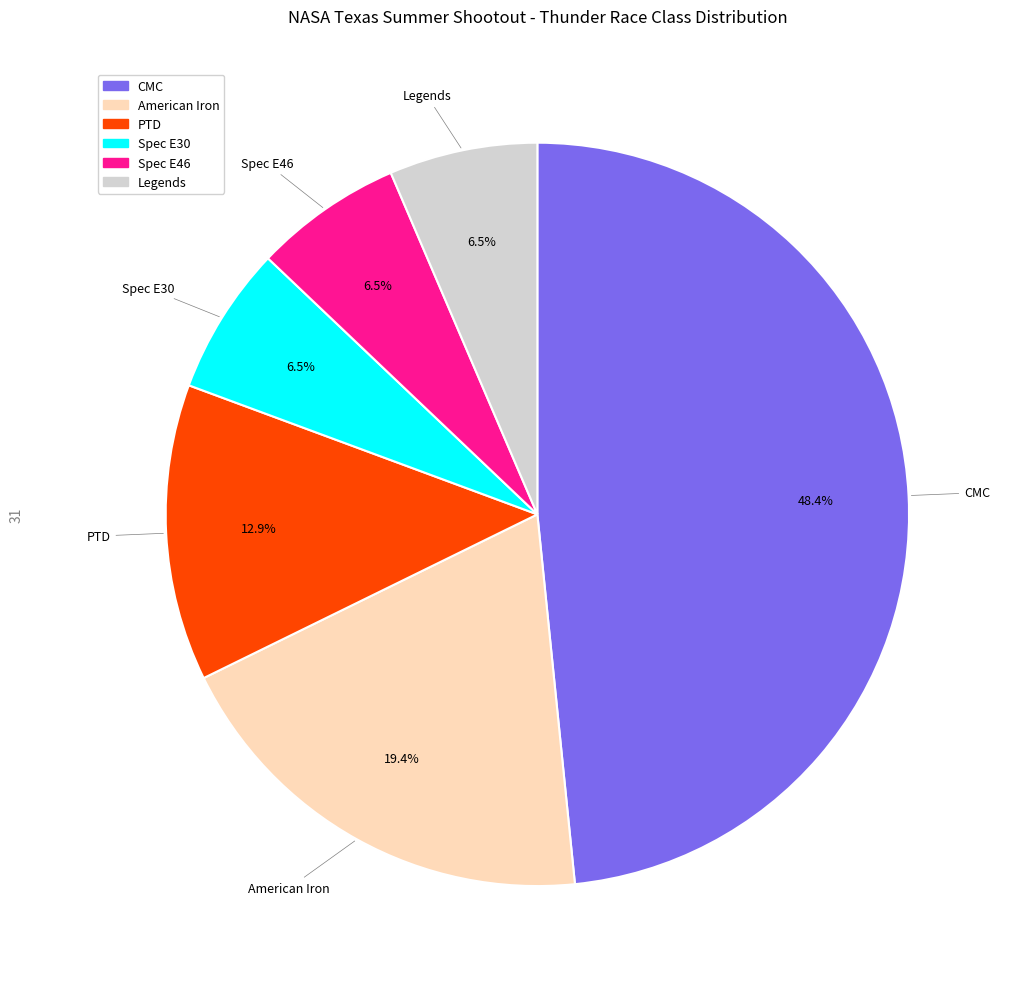

Is it true that Legends is 1% of the pie?

False